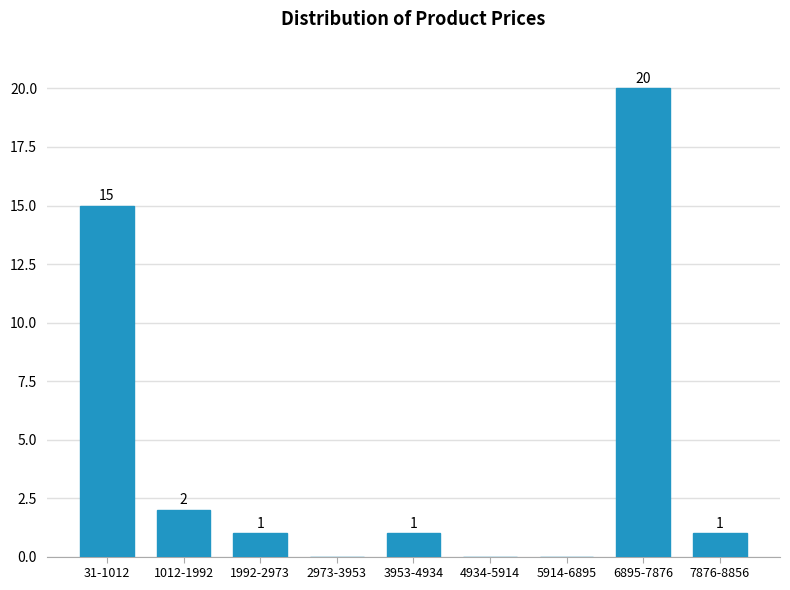

Reading left to right, transcribe all the data shown in this chart.

31-1012=15	1012-1992=2	1992-2973=1	2973-3953=0	3953-4934=1	4934-5914=0	5914-6895=0	6895-7876=20	7876-8856=1